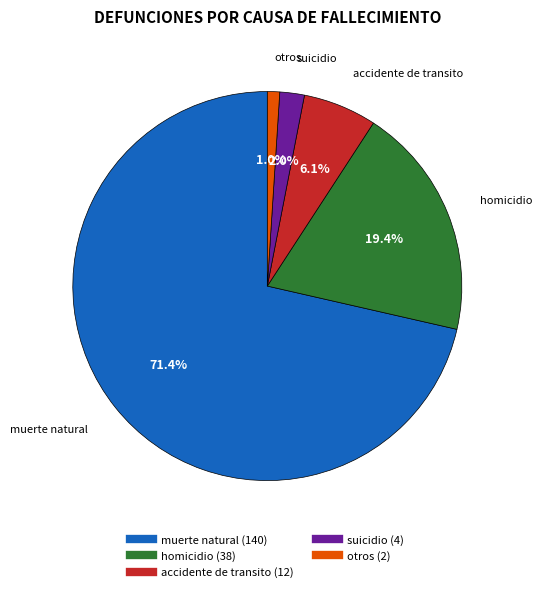

Does any single category account for the majority?

Yes